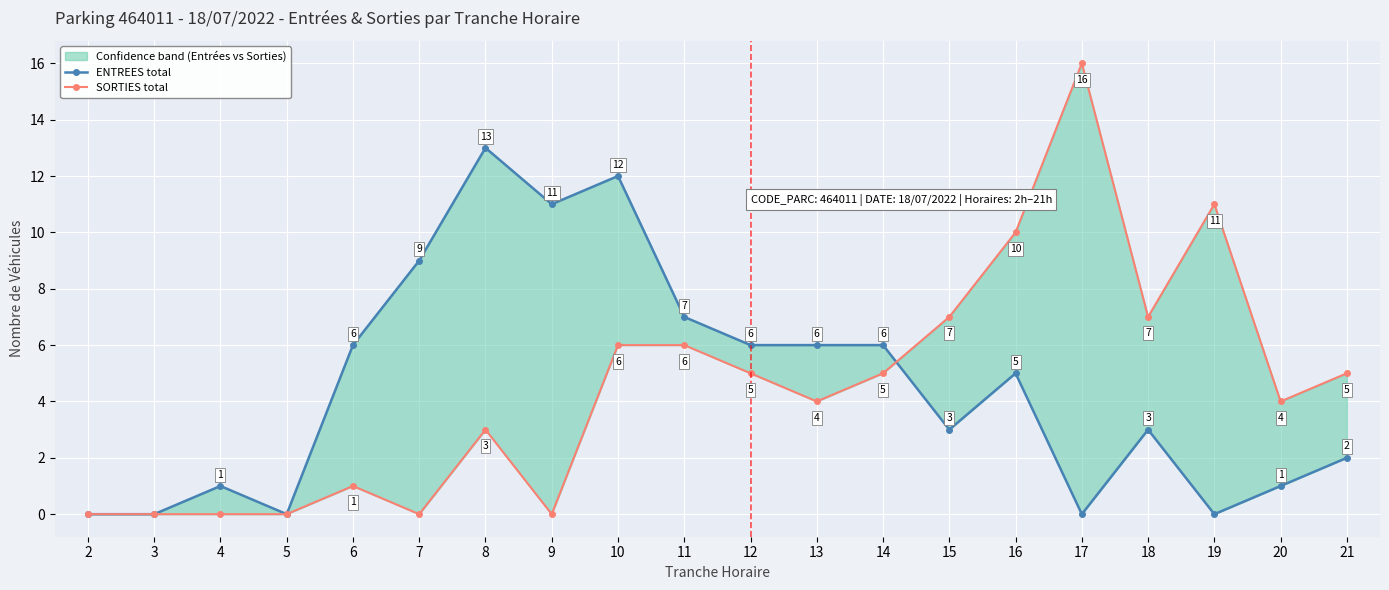

Between 13 and 5, which is larger?

13